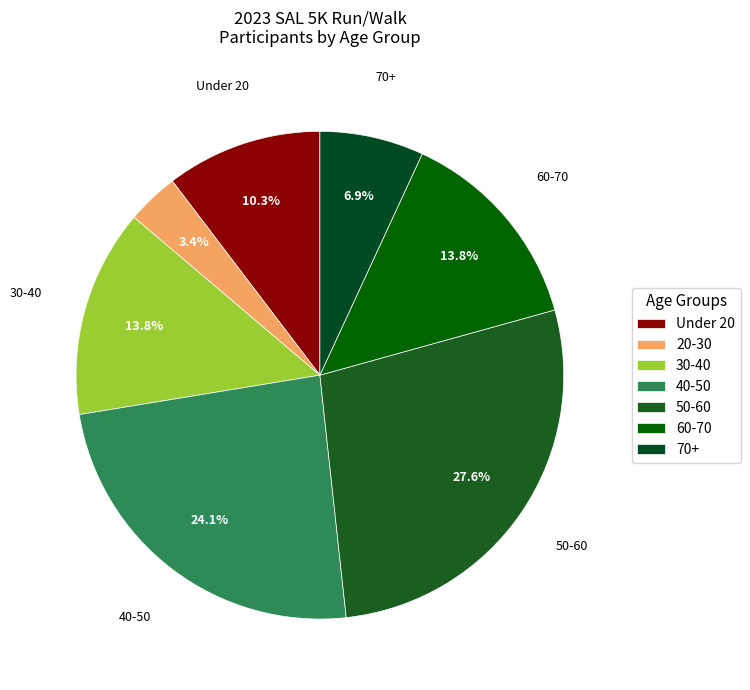

To the nearest percent, what is the difference between the largest and smallest slice percentages?

24%